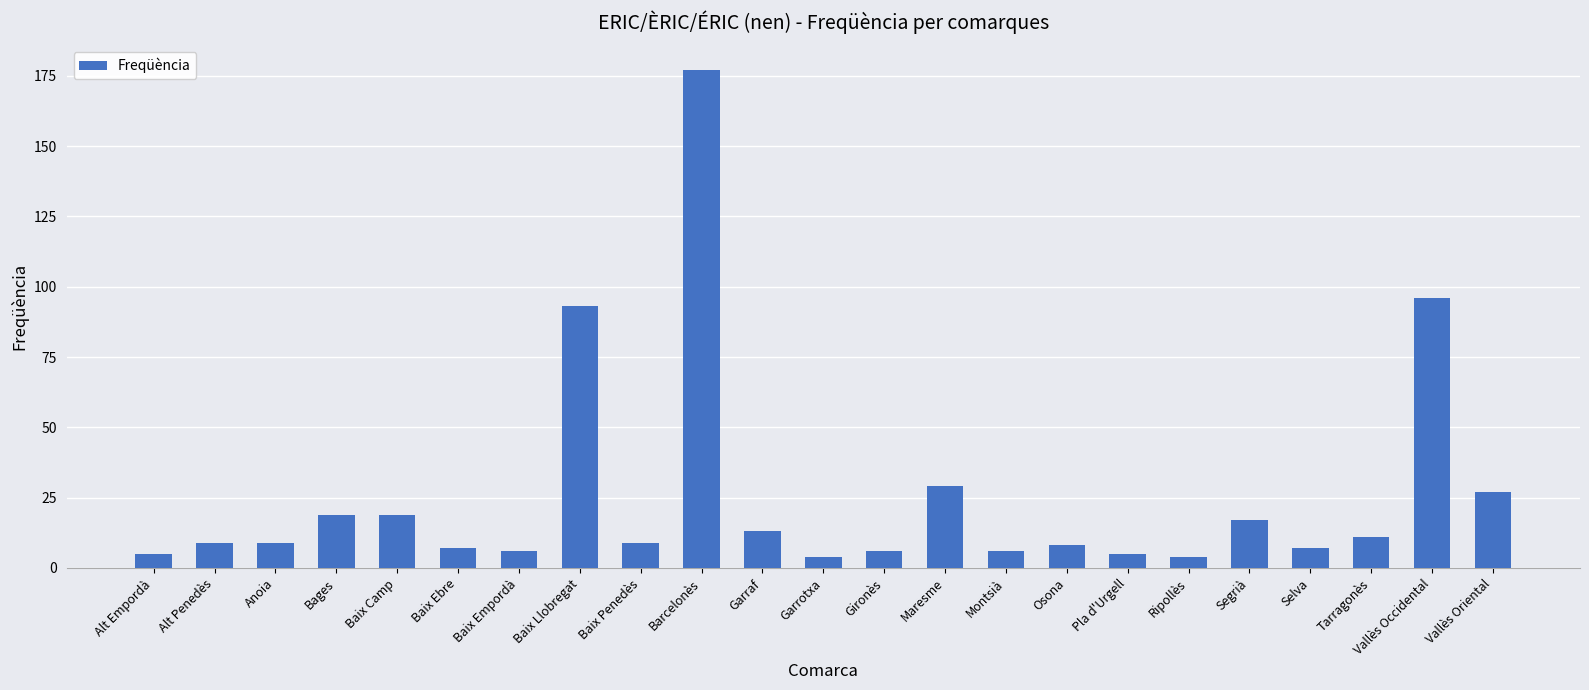

Approximately how many times larger is the value at Segrià compared to Baix Penedès?

1.9